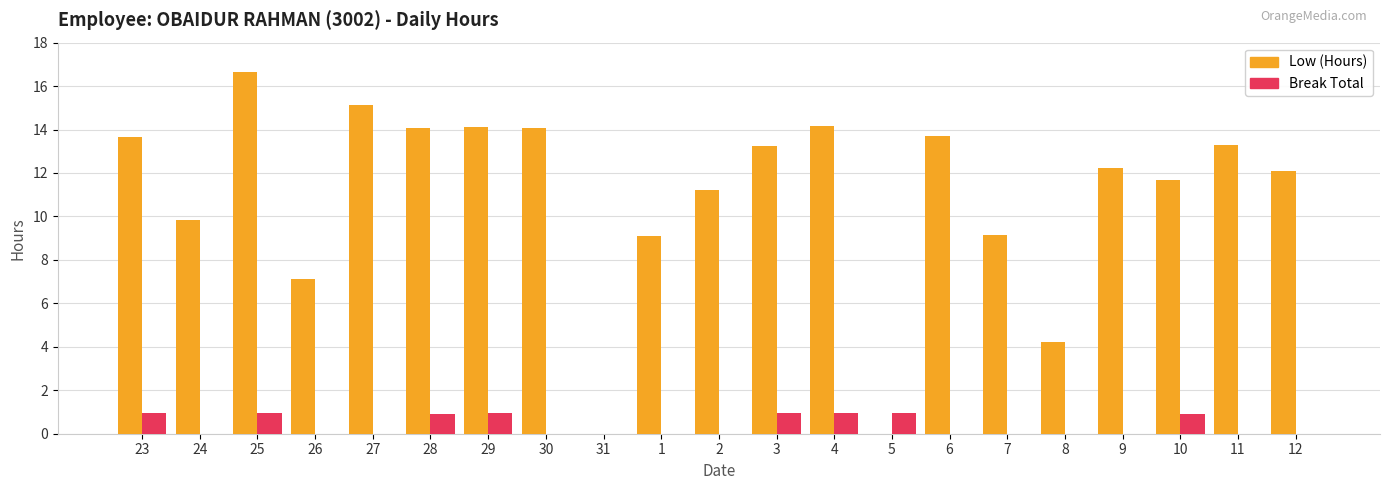

Between 1 and 12, which series saw the biggest shift?

Low (Hours)